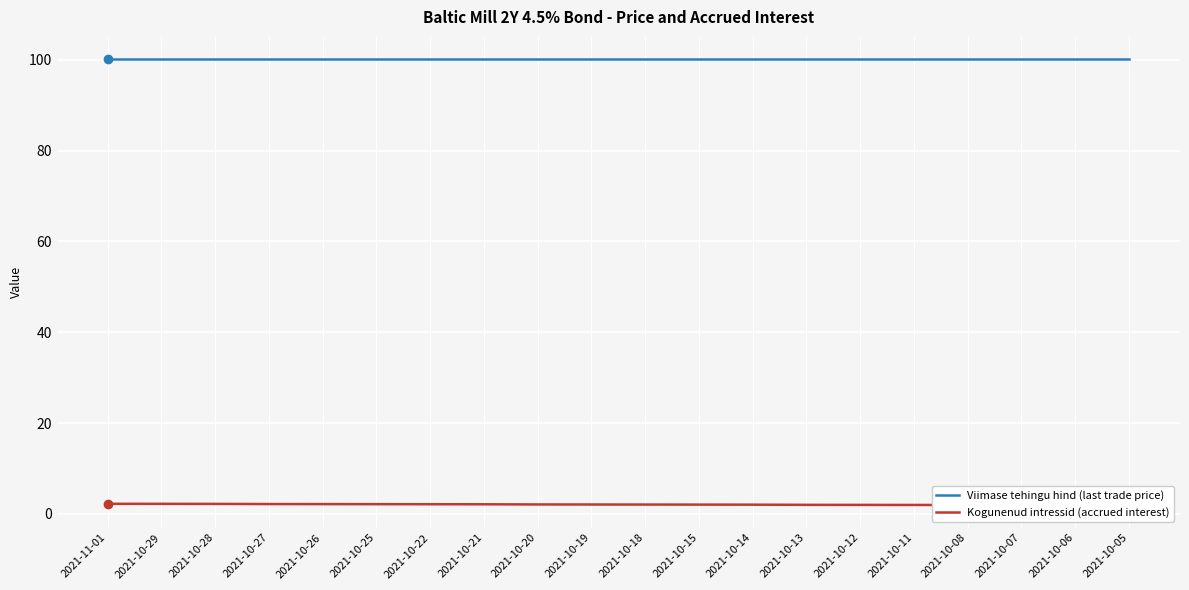

Which has a higher value, 2021-10-07 or 2021-10-18?

2021-10-07